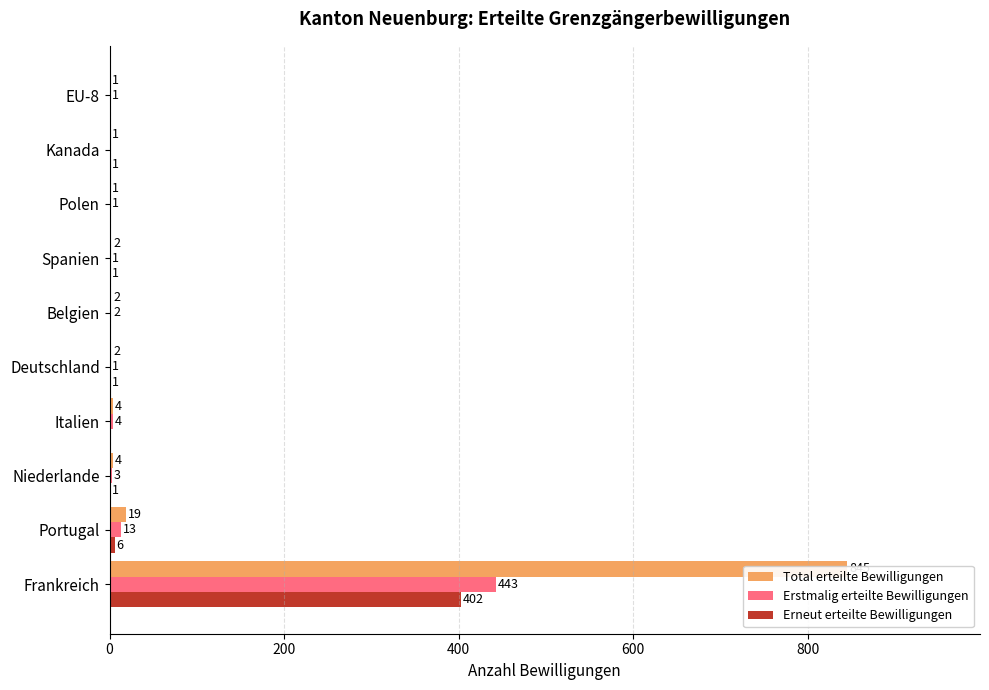

Reading left to right, extract all data points from this chart.

Total erteilte Bewilligungen: 845	19	4	4	2	2	2	1	1	1
Erstmalig erteilte Bewilligungen: 443	13	3	4	1	2	1	1	0	1
Erneut erteilte Bewilligungen: 402	6	1	0	1	0	1	0	1	0